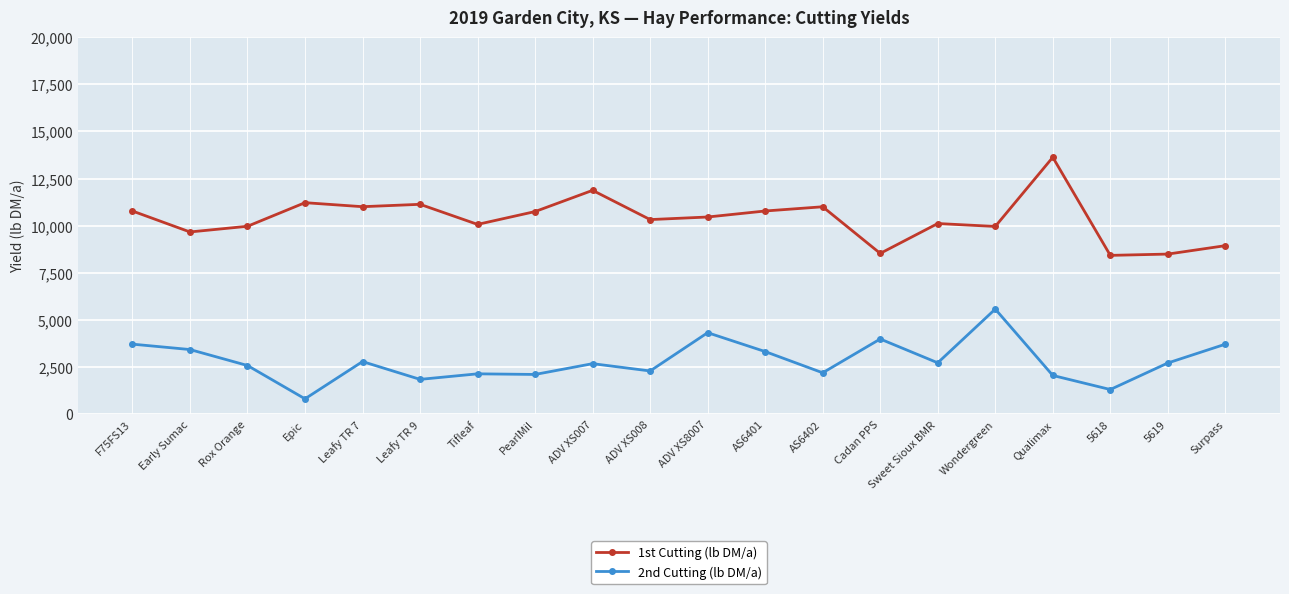

What is the label of the 11th point from the right?

ADV XS008